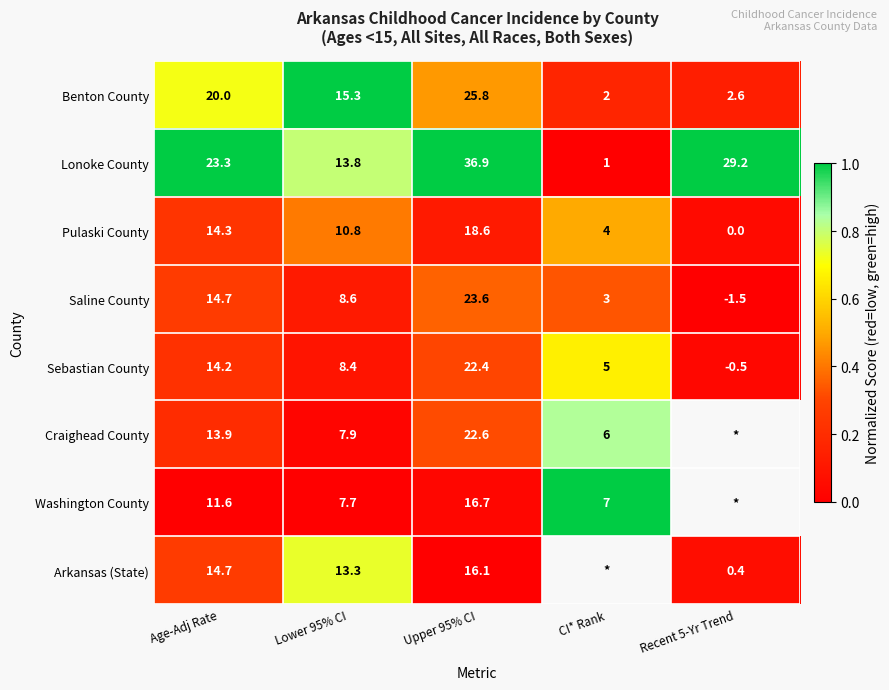

At which label does Saline County first exceed 8?

Age-Adj Rate